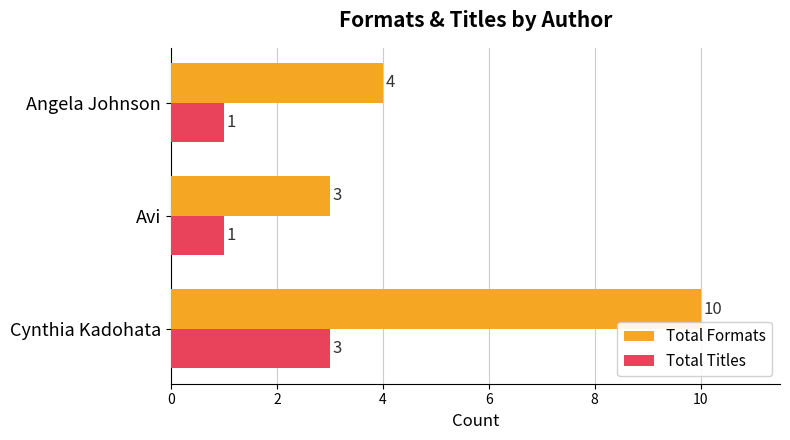

Which series has the widest spread of values?

Total Formats